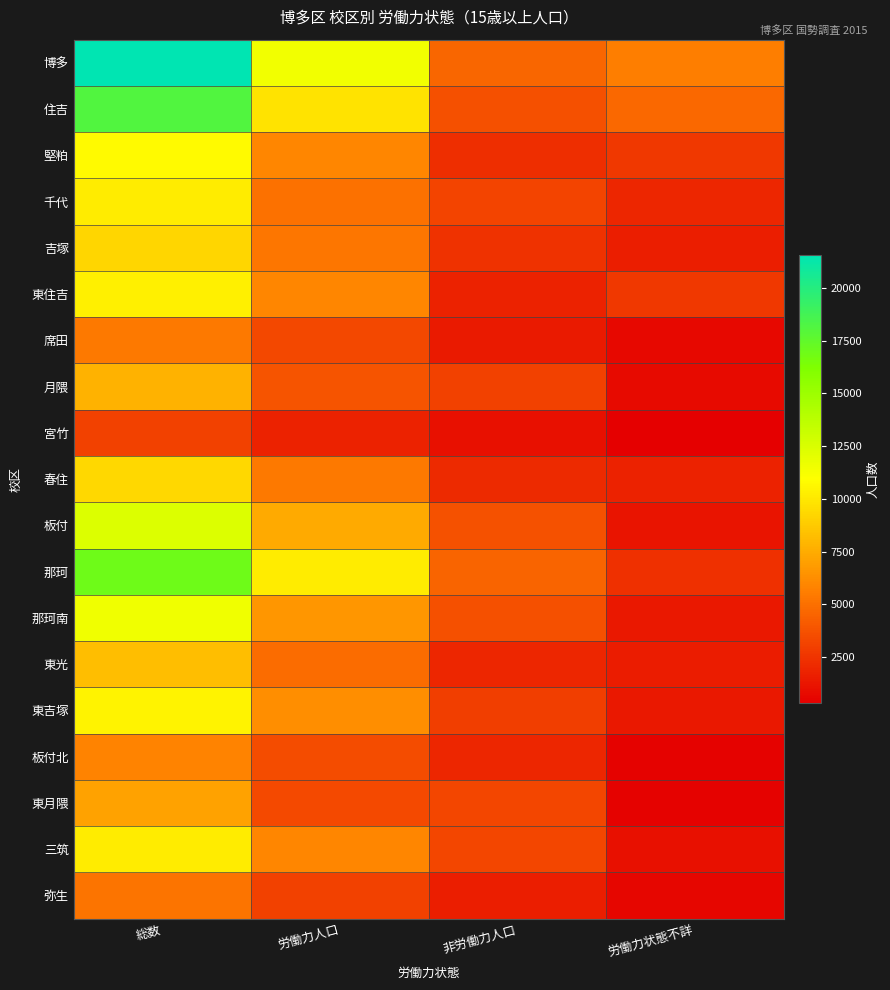

Reading right to left, transcribe all the data shown in this chart.

博多: 労働力状態不詳=5534	非労働力人口=4589	労働力人口=11451	総数=21574
住吉: 労働力状態不詳=4678	非労働力人口=3662	労働力人口=9799	総数=18139
堅粕: 労働力状態不詳=2629	非労働力人口=2250	労働力人口=5880	総数=10759
千代: 労働力状態不詳=1922	非労働力人口=3154	労働力人口=5036	総数=10112
吉塚: 労働力状態不詳=1589	非労働力人口=2384	労働力人口=5272	総数=9245
東住吉: 労働力状態不詳=2634	非労働力人口=1789	労働力人口=5905	総数=10328
席田: 労働力状態不詳=687	非労働力人口=1420	労働力人口=3304	総数=5411
月隈: 労働力状態不詳=768	非労働力人口=3108	労働力人口=3830	総数=7706
宮竹: 労働力状態不詳=297	非労働力人口=991	労働力人口=1779	総数=3067
春住: 労働力状態不詳=1786	非労働力人口=2075	労働力人口=5417	総数=9278
板付: 労働力状態不詳=1180	非労働力人口=3768	労働力人口=7411	総数=12359
那珂: 労働力状態不詳=2358	非労働力人口=4490	労働力人口=10137	総数=16985
那珂南: 労働力状態不詳=1375	非労働力人口=3628	労働力人口=6544	総数=11547
東光: 労働力状態不詳=1542	非労働力人口=1892	労働力人口=4840	総数=8274
東吉塚: 労働力状態不詳=1365	非労働力人口=2900	労働力人口=6217	総数=10482
板付北: 労働力状態不詳=422	非労働力人口=1932	労働力人口=3492	総数=5846
東月隈: 労働力状態不詳=407	非労働力人口=3232	労働力人口=3401	総数=7040
三筑: 労働力状態不詳=975	非労働力人口=3243	労働力人口=5933	総数=10151
弥生: 労働力状態不詳=578	非労働力人口=1546	労働力人口=3050	総数=5174